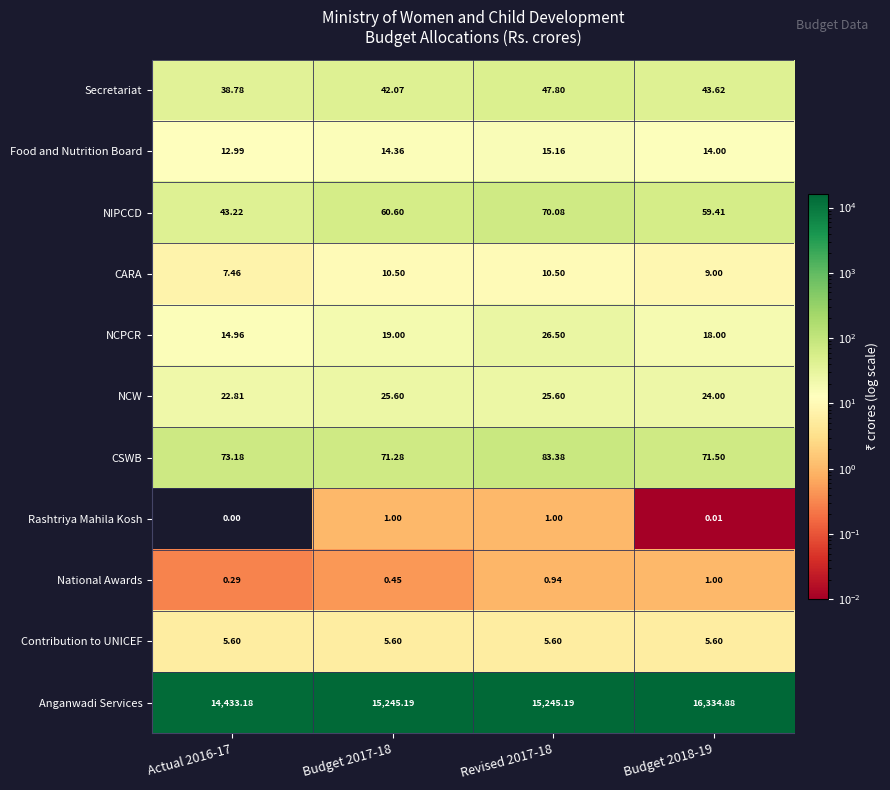

What is the difference between the highest and lowest values at Budget 2017-18?

15244.7